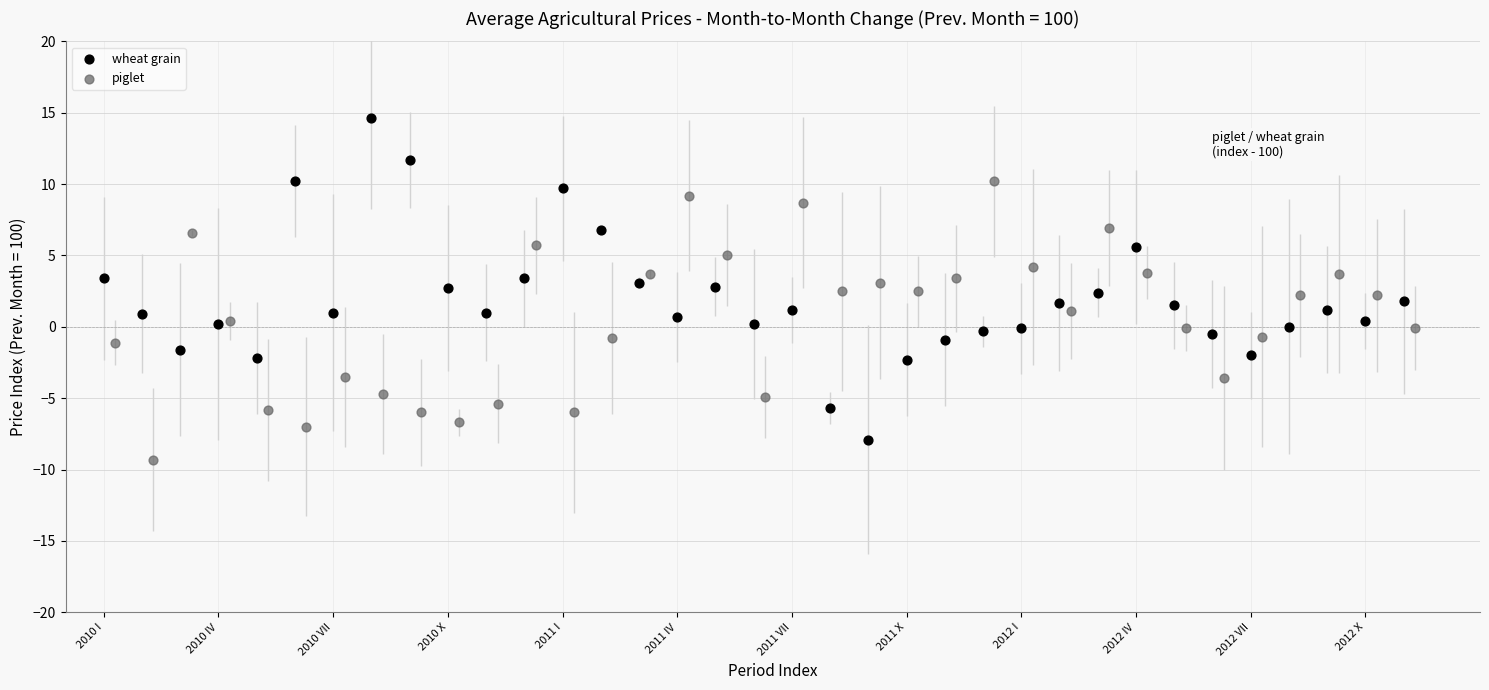

Which series reaches the maximum Y coordinate?

wheat grain